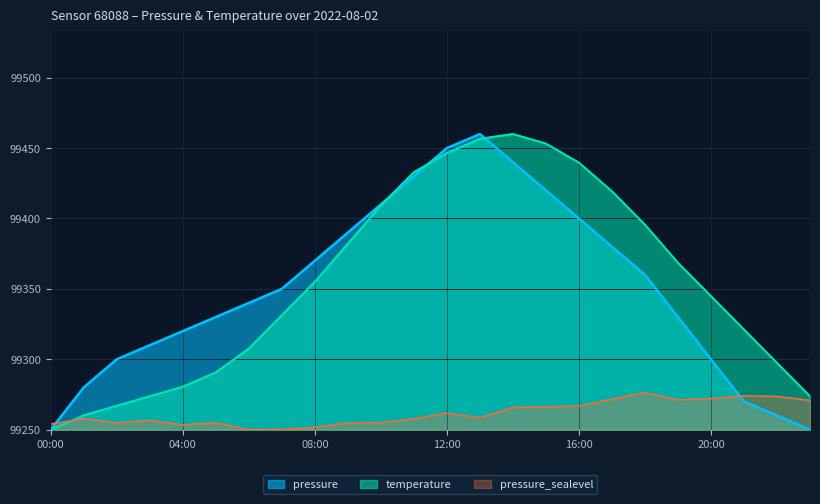

True or false: pressure has a value of 9.9 at 01:00.

False